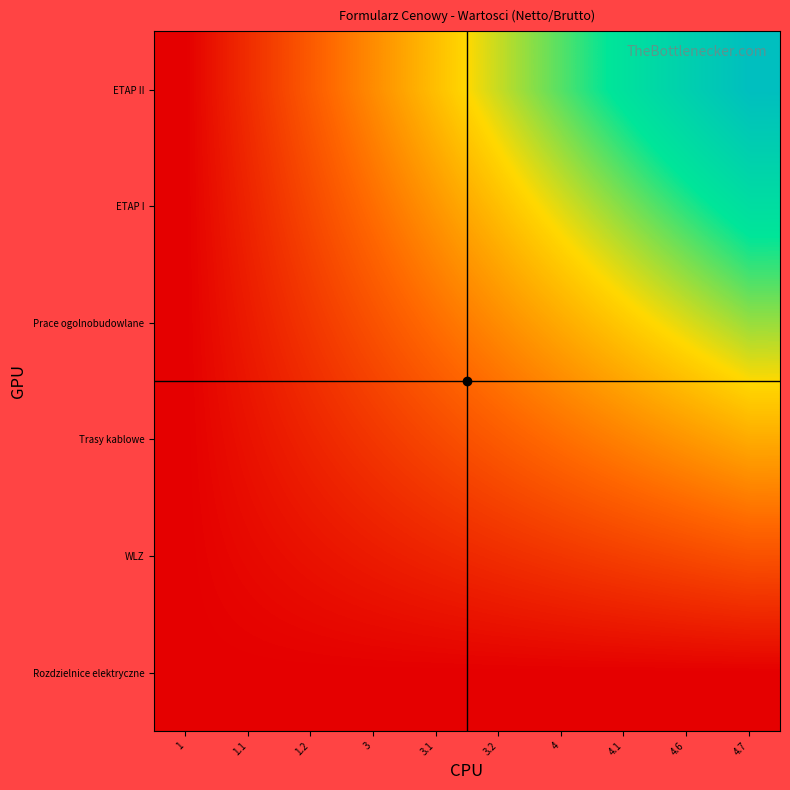

Reading left to right, extract all data points from this chart.

Rozdzielnice elektryczne: 1=0.0	1.1=0.0	1.2=0.0	3=0.0	3.1=0.0	3.2=0.0	4=0.0	4.1=0.0	4.6=0.0	4.7=0.0
WLZ: 1=0.0	1.1=0.0	1.2=0.0	3=0.1	3.1=0.1	3.2=0.1	4=0.1	4.1=0.2	4.6=0.2	4.7=0.2
Trasy kablowe: 1=0.0	1.1=0.0	1.2=0.1	3=0.1	3.1=0.2	3.2=0.2	4=0.3	4.1=0.3	4.6=0.4	4.7=0.4
Prace ogolnobudowlane: 1=0.0	1.1=0.1	1.2=0.1	3=0.2	3.1=0.3	3.2=0.3	4=0.4	4.1=0.5	4.6=0.5	4.7=0.6
ETAP I: 1=0.0	1.1=0.1	1.2=0.2	3=0.3	3.1=0.4	3.2=0.4	4=0.5	4.1=0.6	4.6=0.7	4.7=0.8
ETAP II: 1=0.0	1.1=0.1	1.2=0.2	3=0.3	3.1=0.4	3.2=0.6	4=0.7	4.1=0.8	4.6=0.9	4.7=1.0